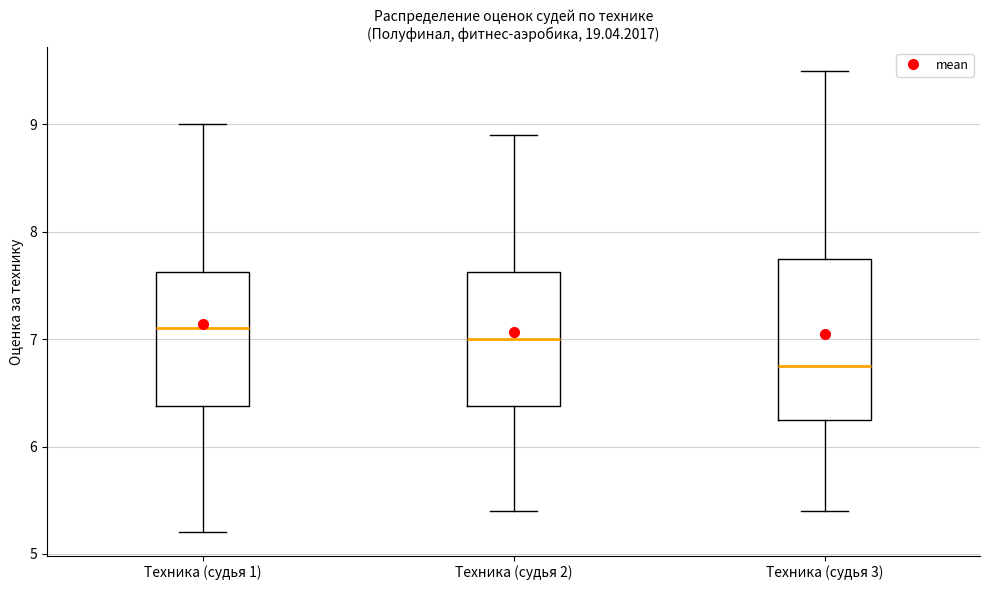

Reading left to right, read every box against the y-axis: the position of its median line, the range the box covers, and the ends of its whiskers. The values are not printed on the chart, so give them approximately, as read against the axis.

Техника (судья 1): median 7.1, box 6.4 to 7.6, whiskers 5.2 to 9.0
Техника (судья 2): median 7.0, box 6.4 to 7.6, whiskers 5.4 to 8.9
Техника (судья 3): median 6.8, box 6.3 to 7.8, whiskers 5.4 to 9.5